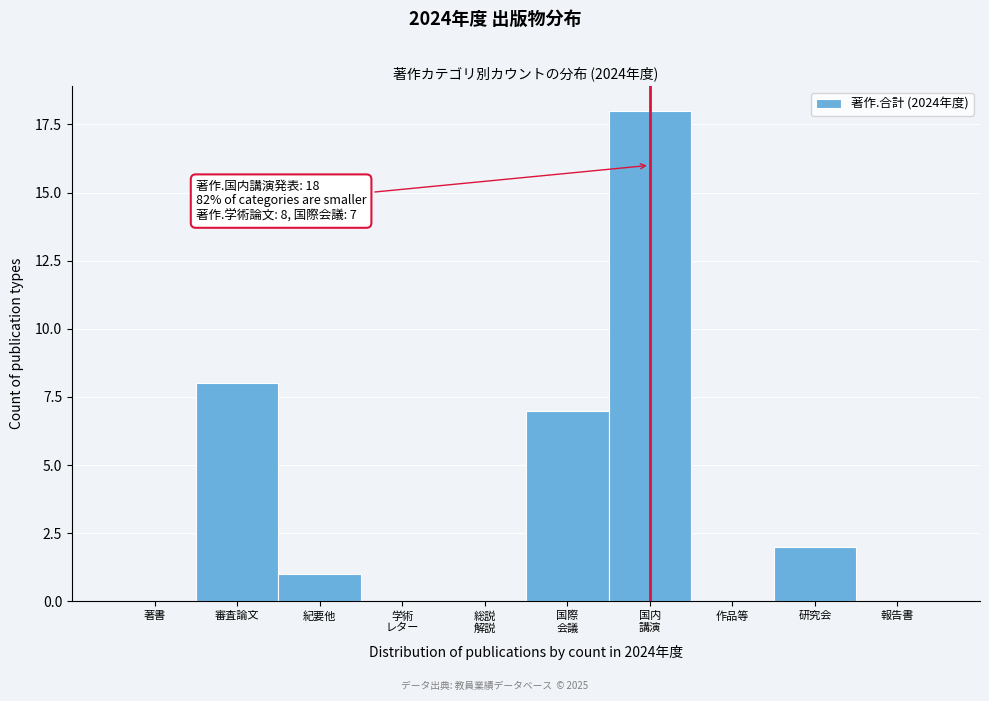

The chart shows a value of 2 at 紀要他. True or false?

False